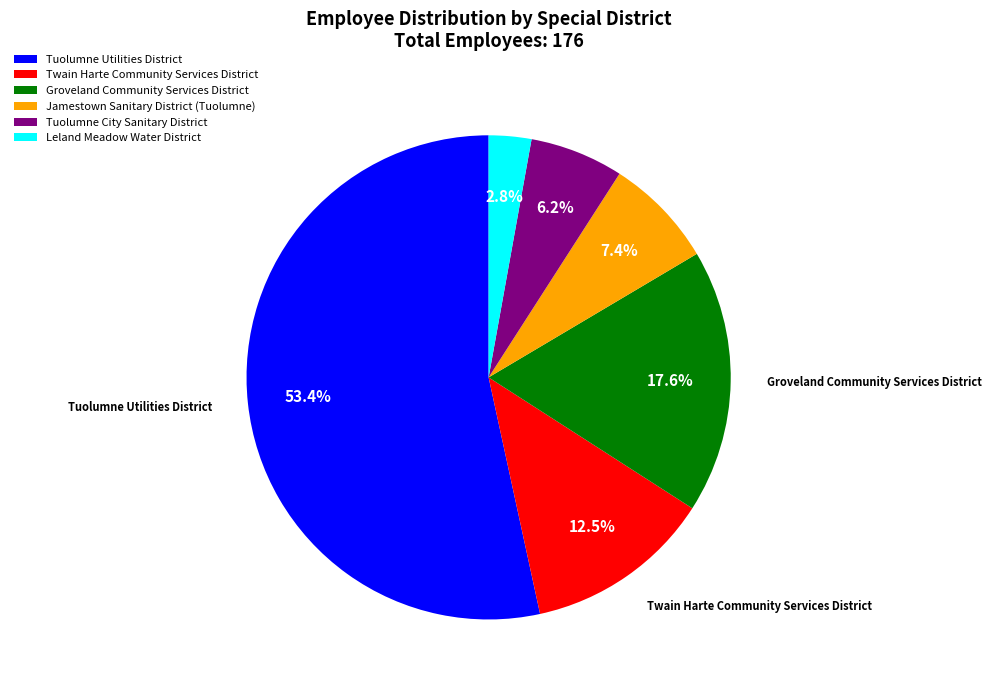

Rank the categories by value from lowest to highest.

Leland Meadow Water District, Tuolumne City Sanitary District, Jamestown Sanitary District (Tuolumne), Twain Harte Community Services District, Groveland Community Services District, Tuolumne Utilities District